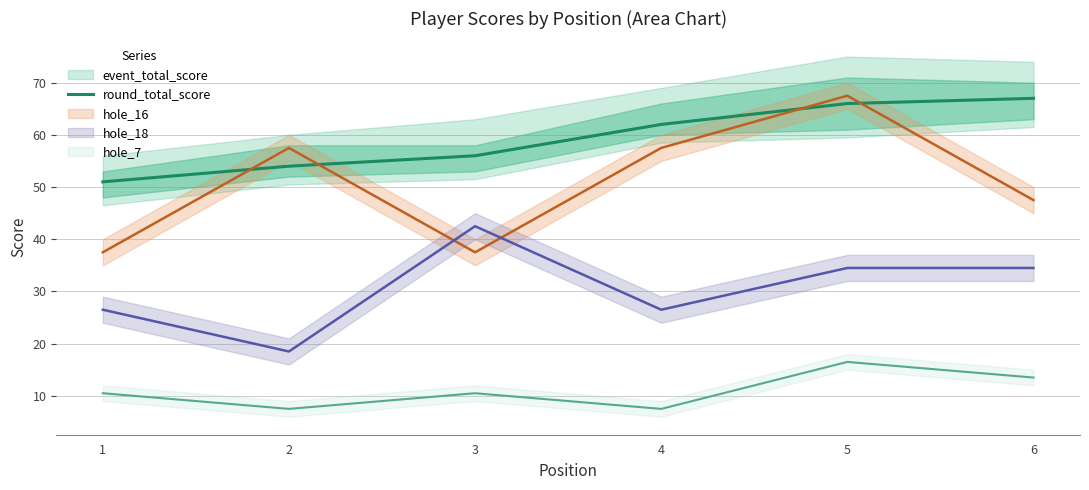

Where does the data first go above 62?

5